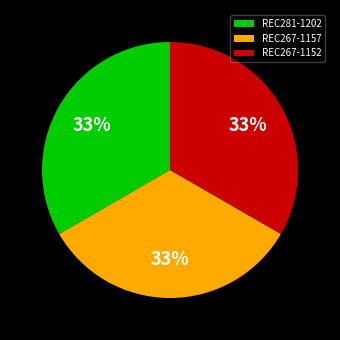

To the nearest percent, what portion does REC267-1152 represent?

33%